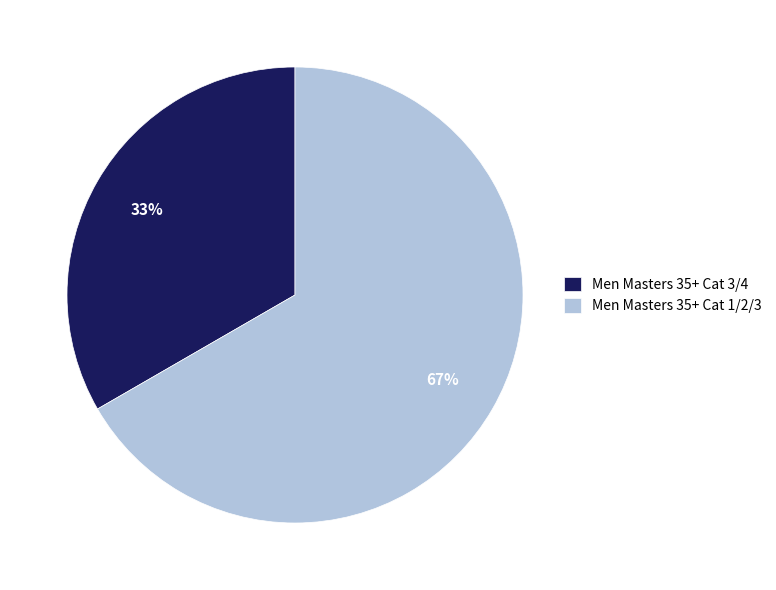

What is the ratio of the value at Men Masters 35+ Cat 3/4 to the value at Men Masters 35+ Cat 1/2/3?

0.5